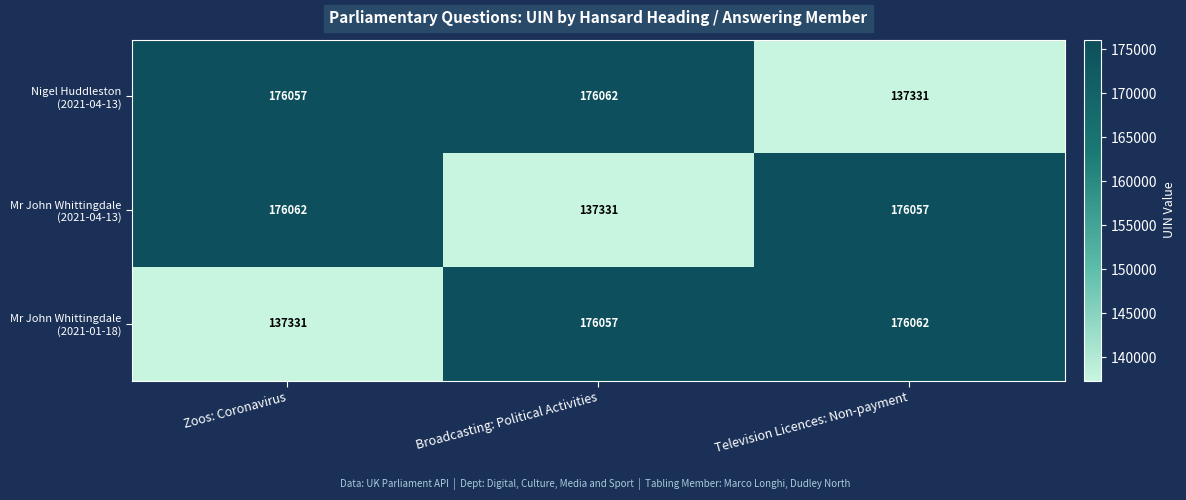

How many categories are shown in the chart?

3